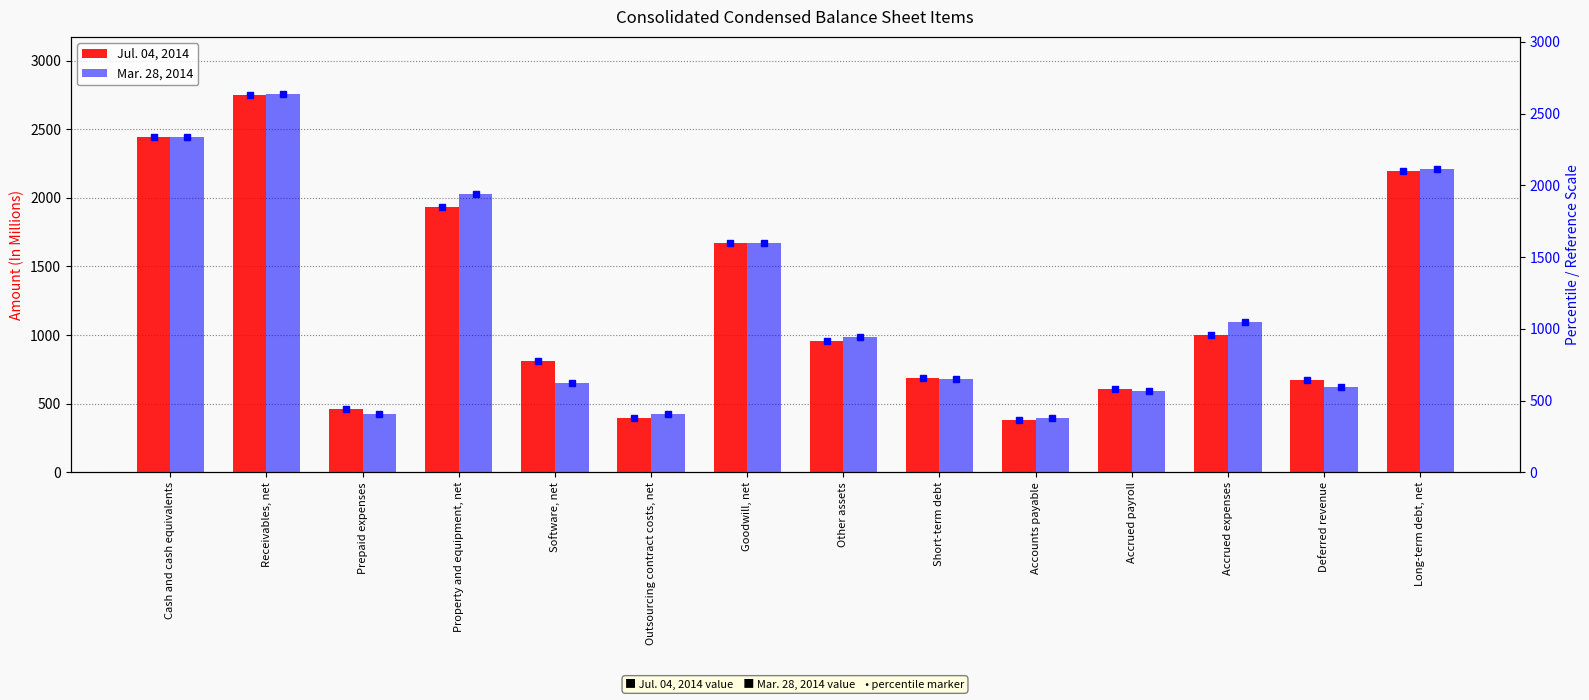

Is it true that Jul. 04, 2014 equals 4711 at Receivables, net?

False